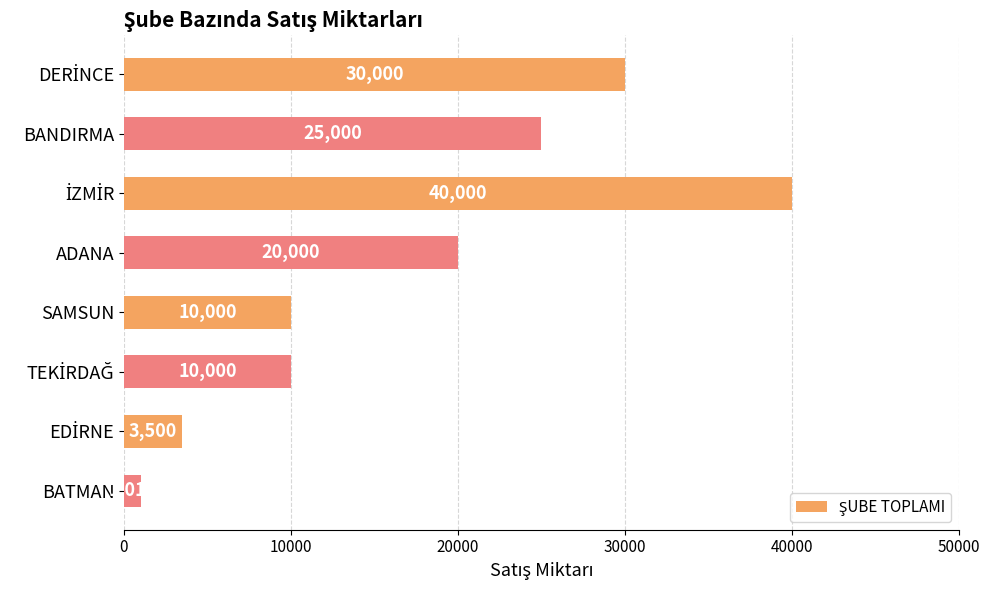

Are the bars grouped side by side (vs. stacked)?

No